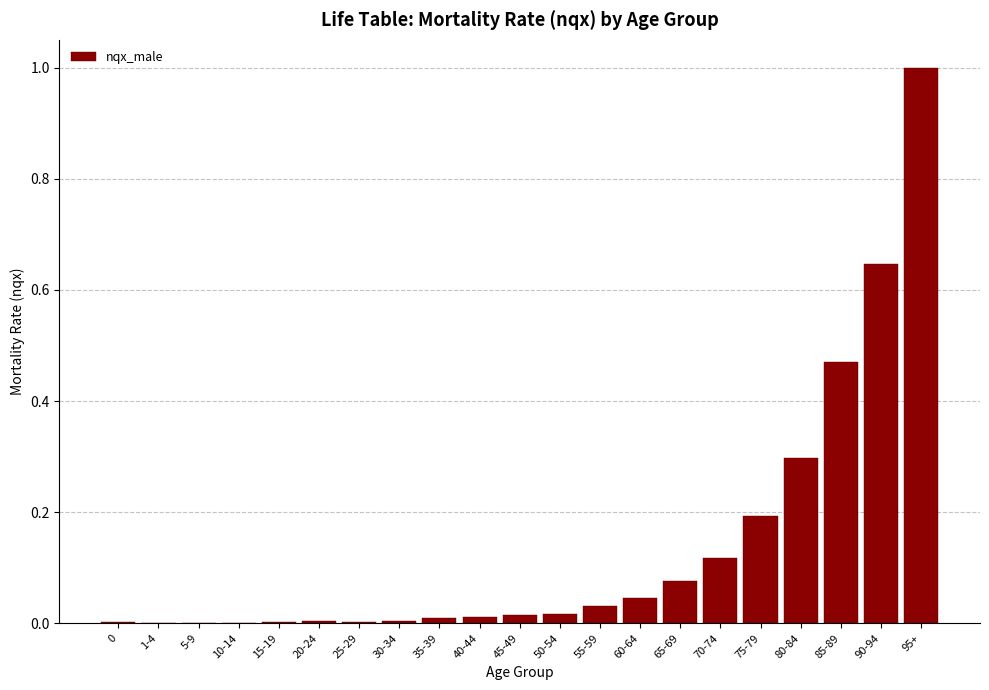

What is the greatest value displayed?

1.0